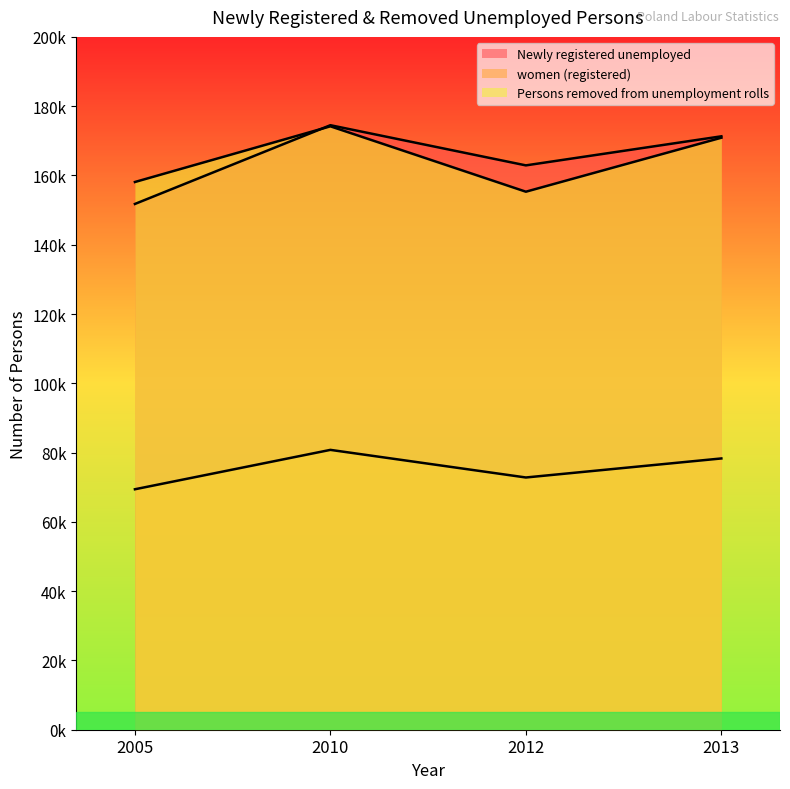

Does the chart have visible grid lines?

No